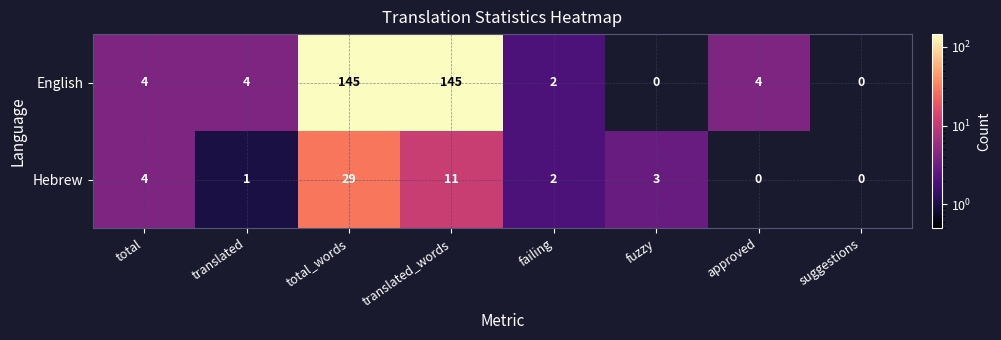

Which series has the largest total across all categories?

English